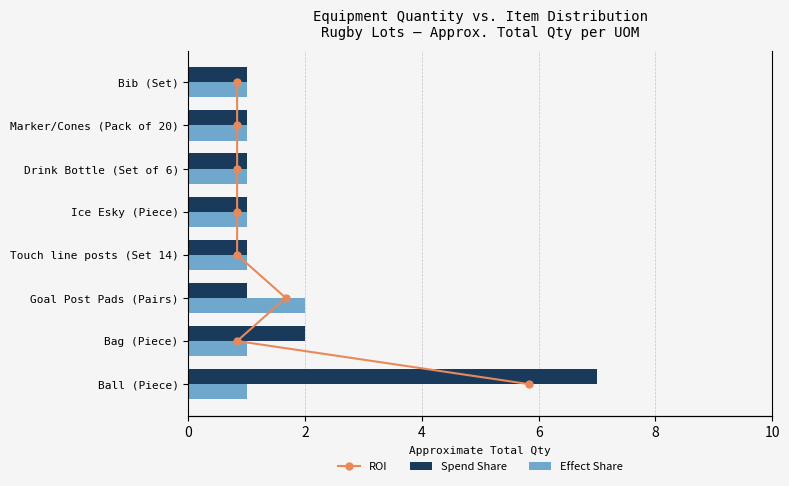

What is the difference between the Effect Share values at Ice Esky (Piece) and Goal Post Pads (Pairs)?

1